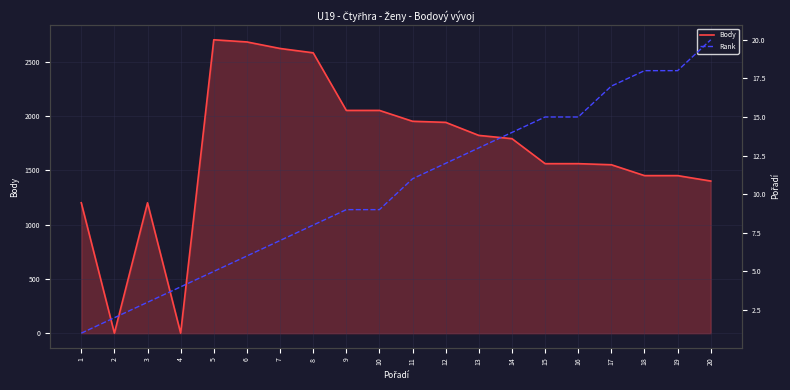

At which label does Body first exceed 1790?

5